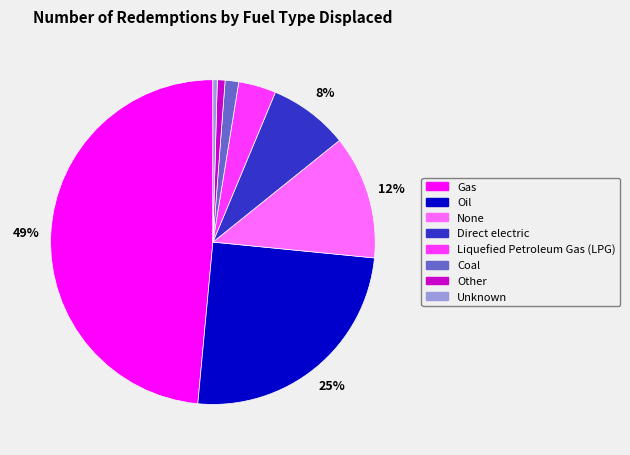

Which category has the biggest portion of the pie?

Gas